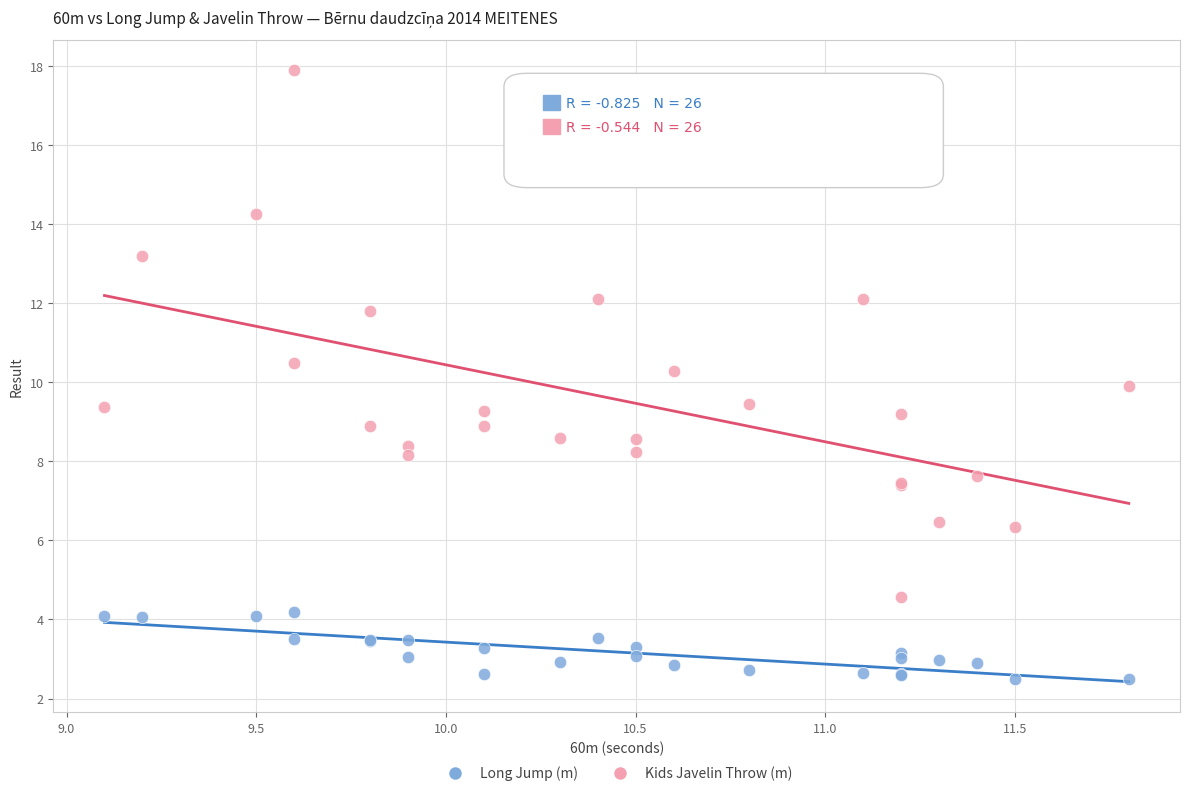

In the Kids Javelin Throw (m) series, what Y value is closest to 11?

10.5